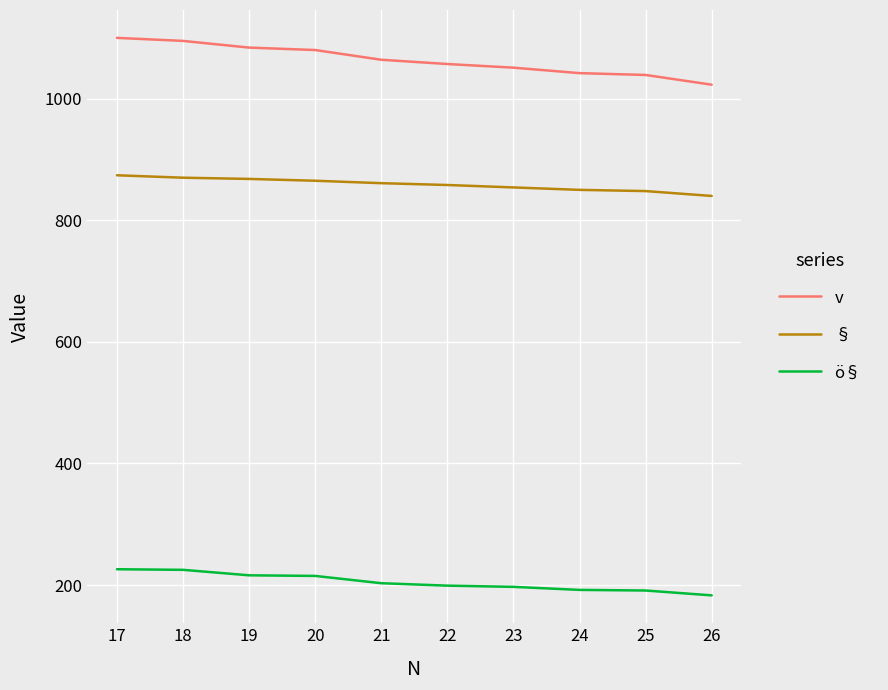

Where does the ö§ series first go above 203?

17